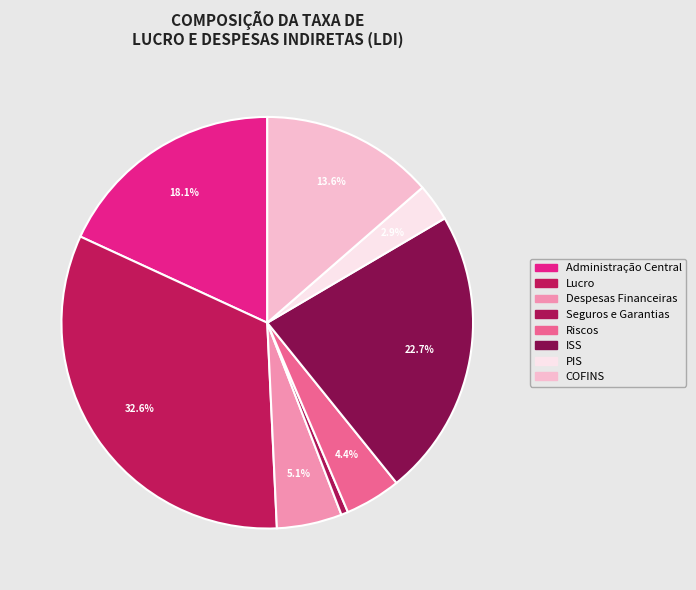

To the nearest percent, what is the difference between the largest and smallest slice percentages?

32%